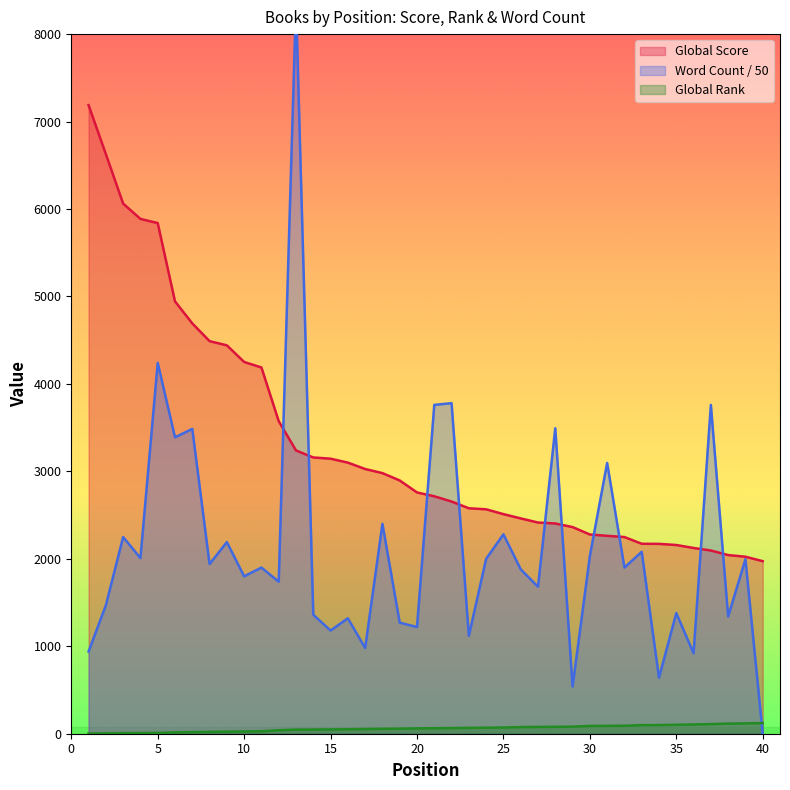

What is the total value across all series at 33?

4350.0